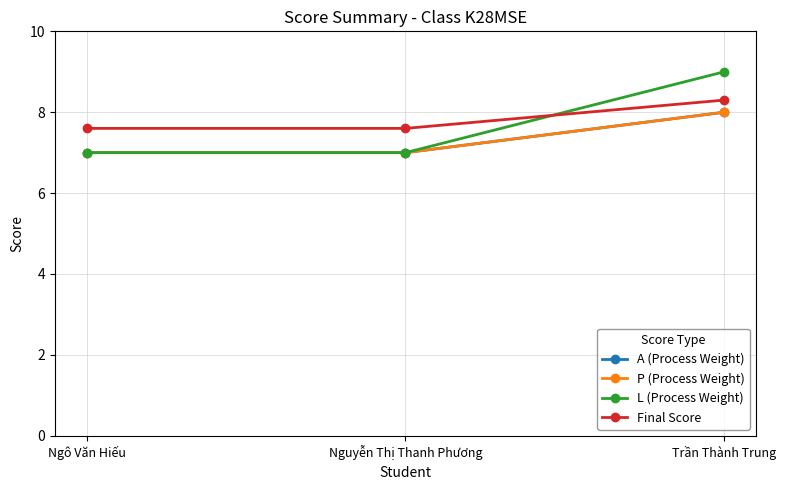

Is it true that L (Process Weight) equals 7.0 at Nguyễn Thị Thanh Phương?

True